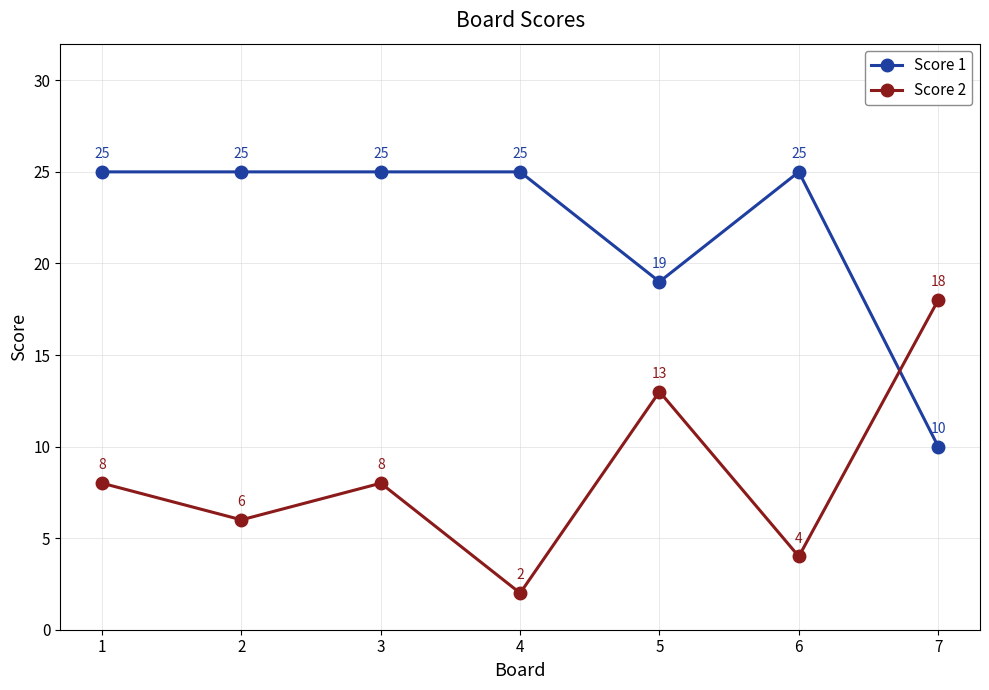

The value of Score 2 at 3 is 13. True or false?

False